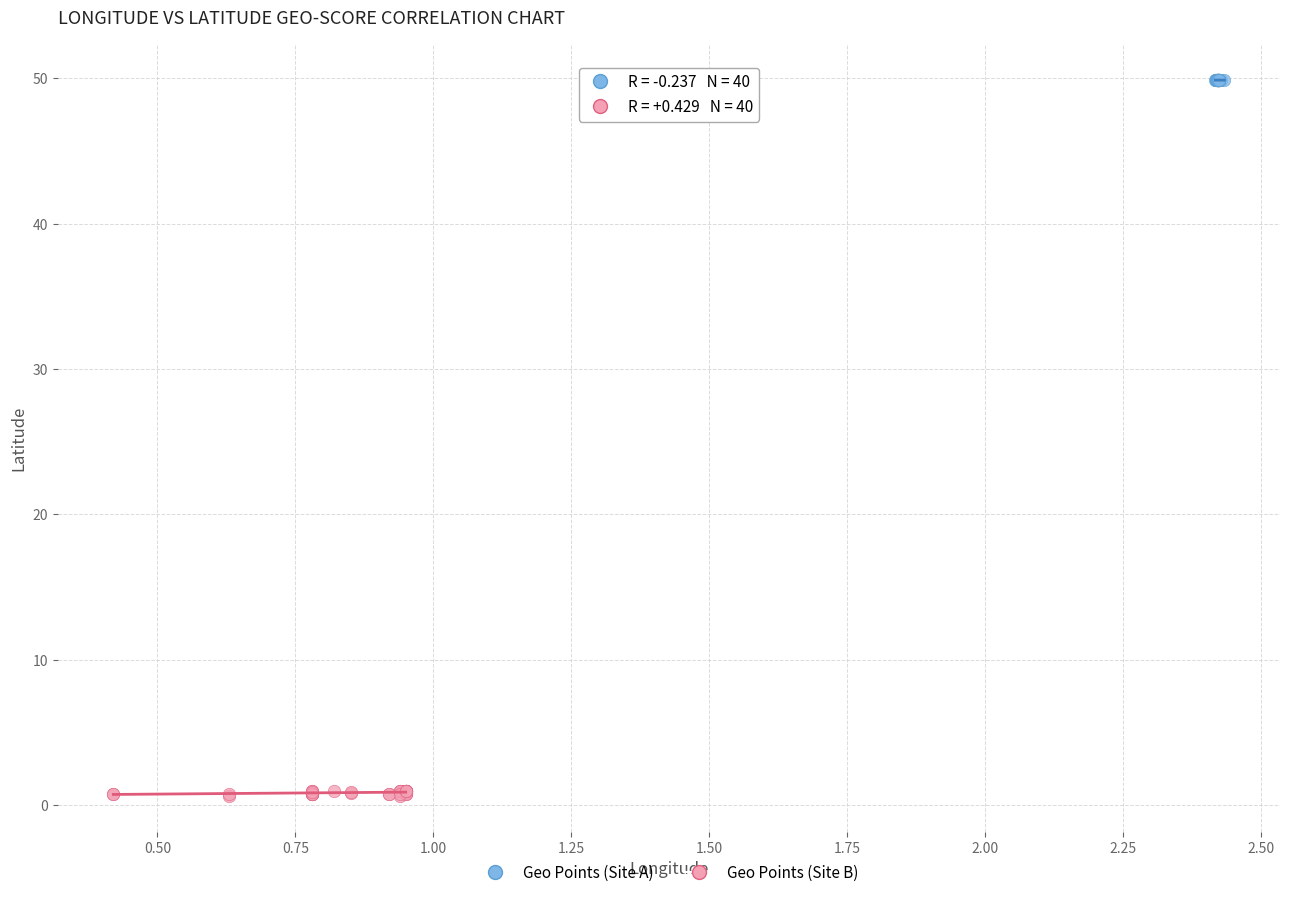

What are all the series names shown in the legend?

Geo Points (Site A), Geo Points (Site B)